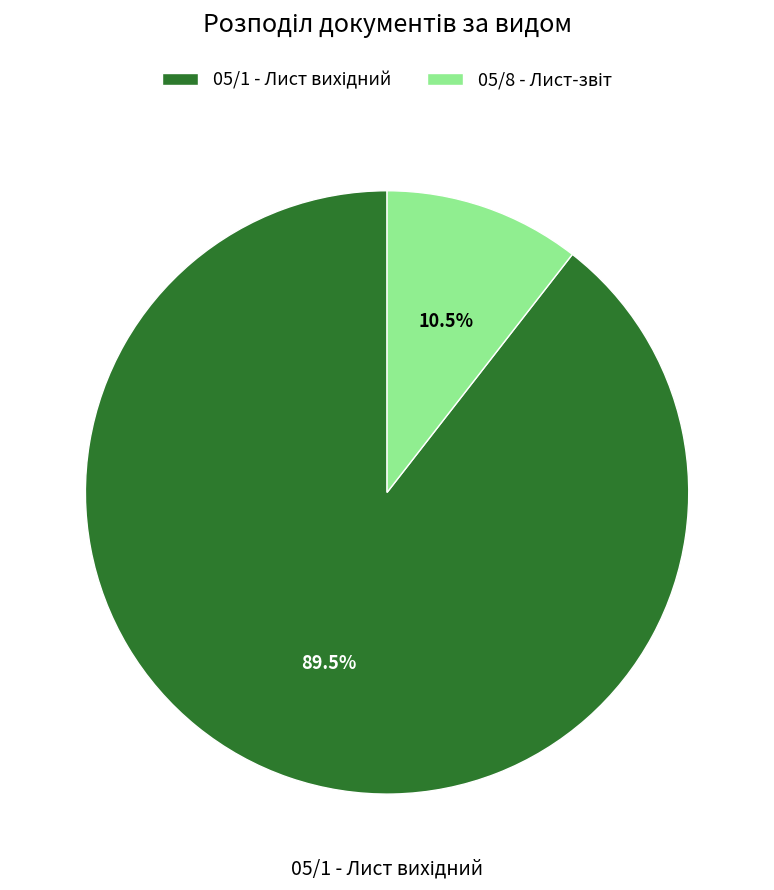

To the nearest percent, what is the average slice percentage?

50%